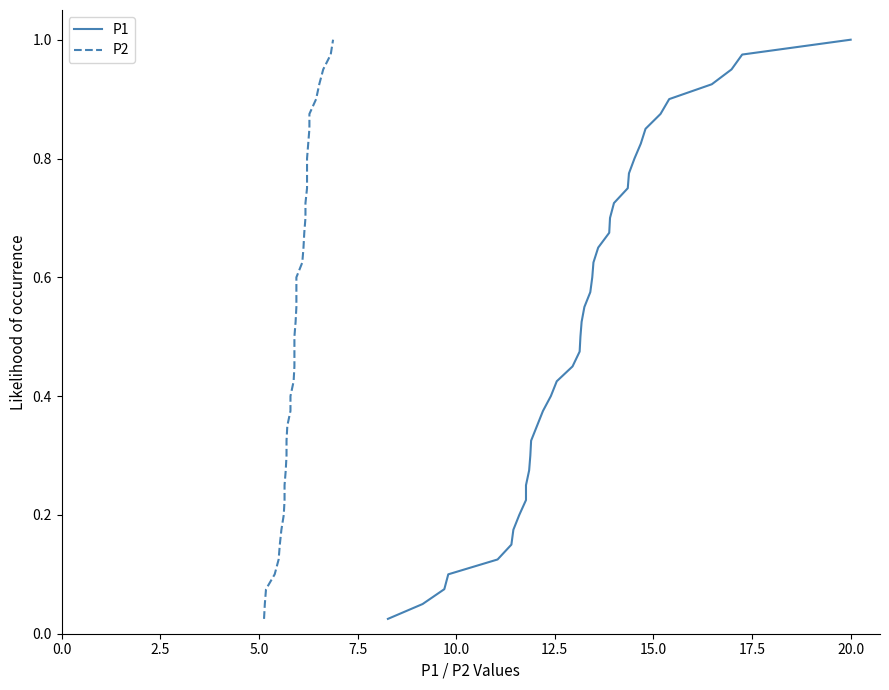

What is the maximum value for P2?

1.0